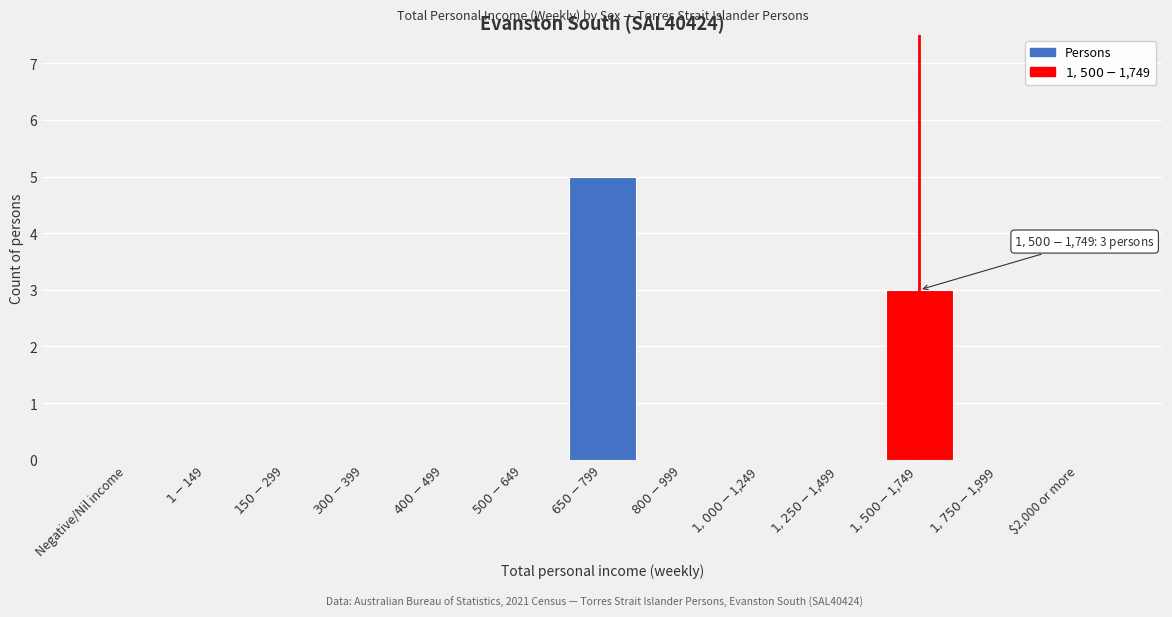

What is the greatest value displayed?

5